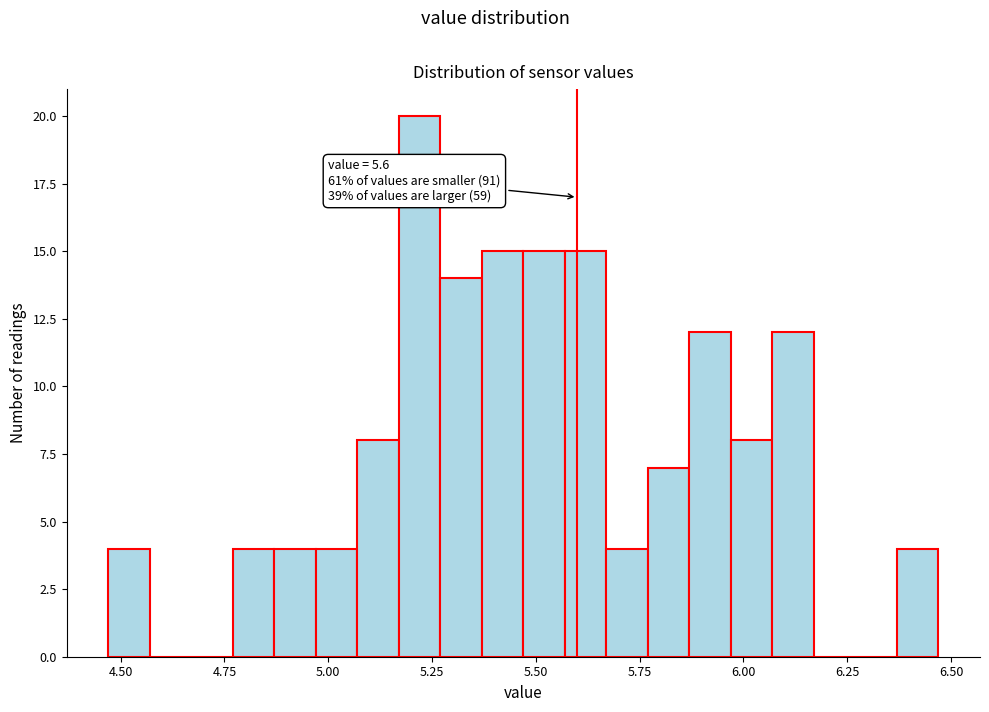

Around what value on the x-axis is the tallest bar? Give the approximate position of its centre, as read against the axis.

5.20